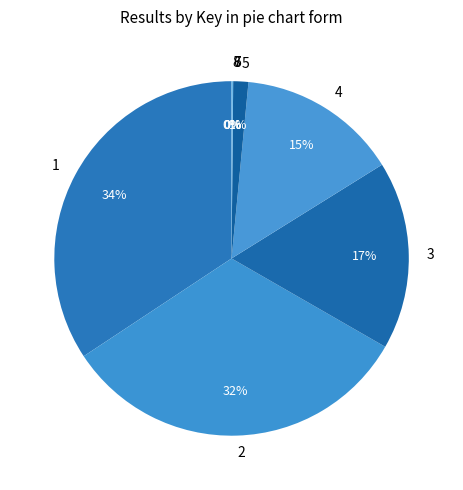

To the nearest percent, what percentage of the pie is 1?

34%